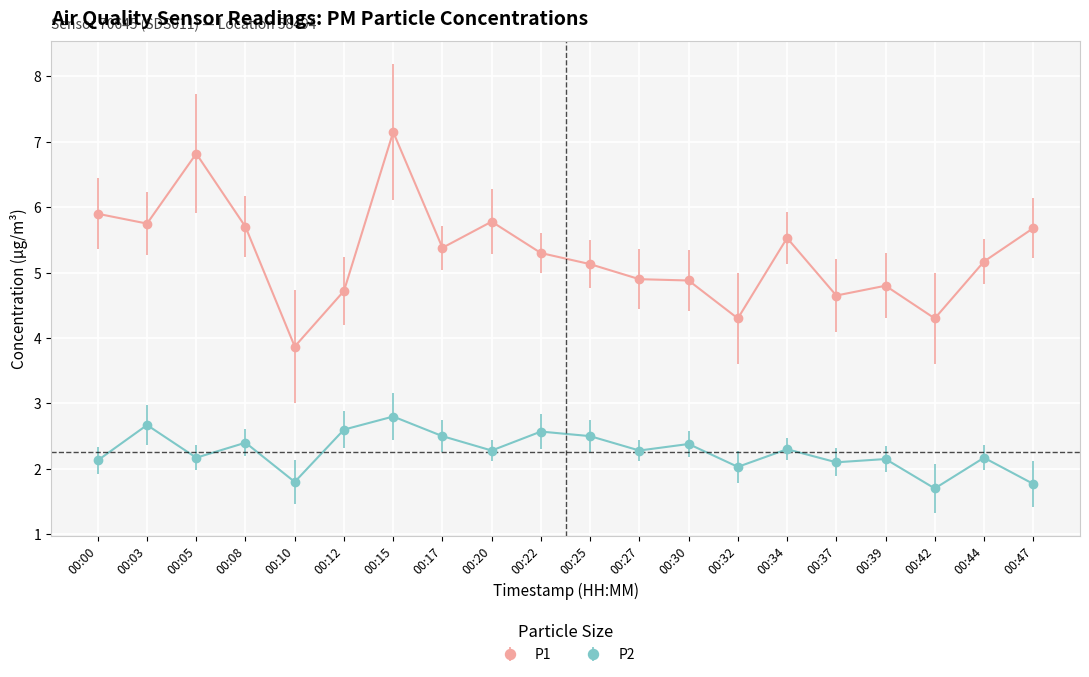

What is the value of the P2 point at the 14th from the left?

2.0